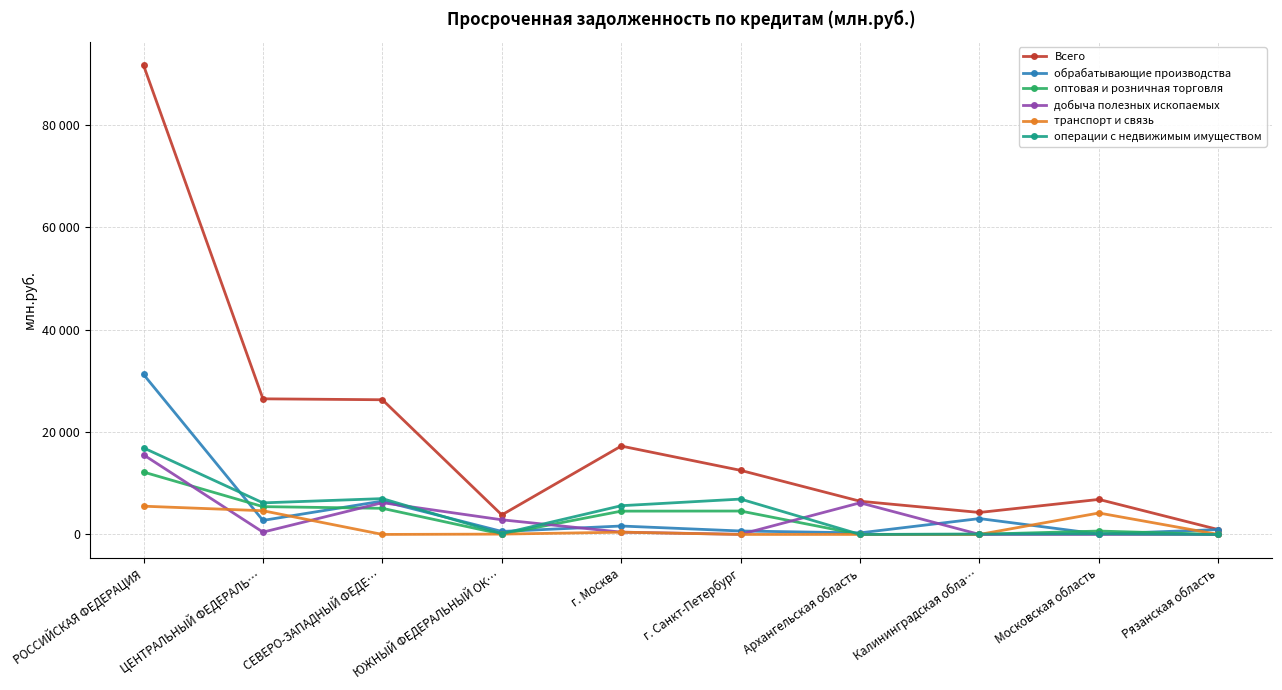

At which label does обрабатывающие производства reach its peak?

РОССИЙСКАЯ ФЕДЕРАЦИЯ